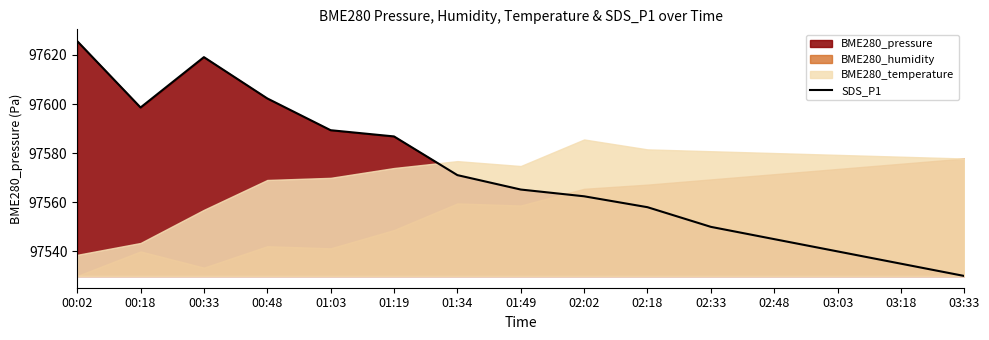

Approximately how many times larger is the value at 03:03 compared to 00:02?

1.0